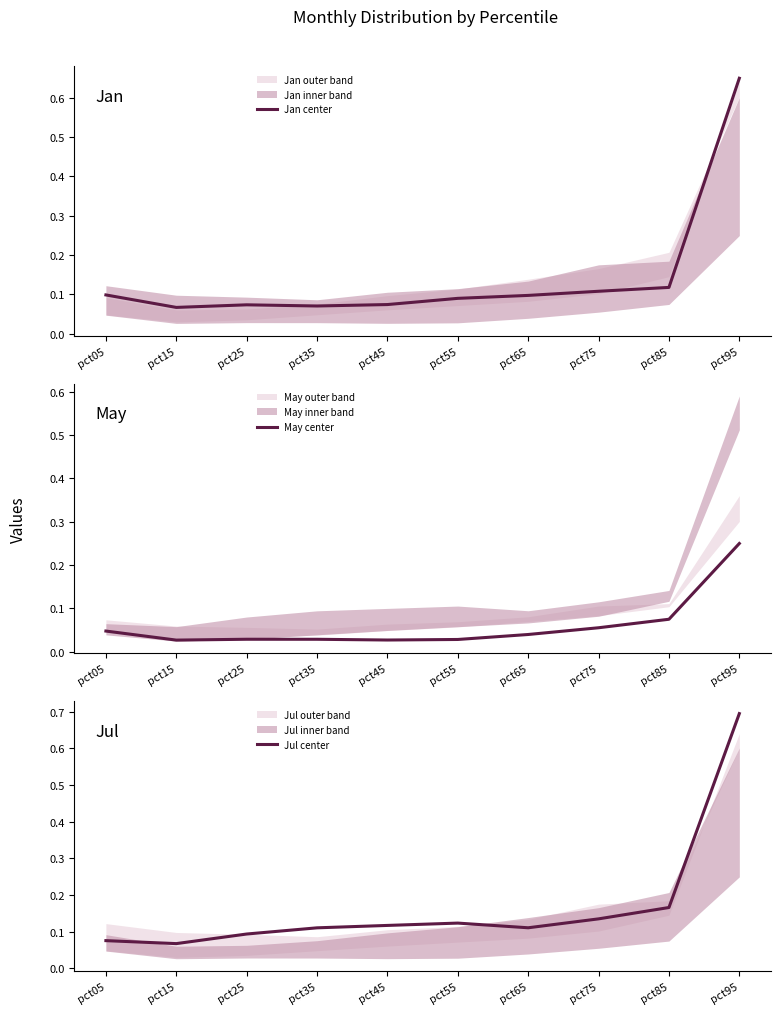

At how many categories does at least one series exceed 0?

10